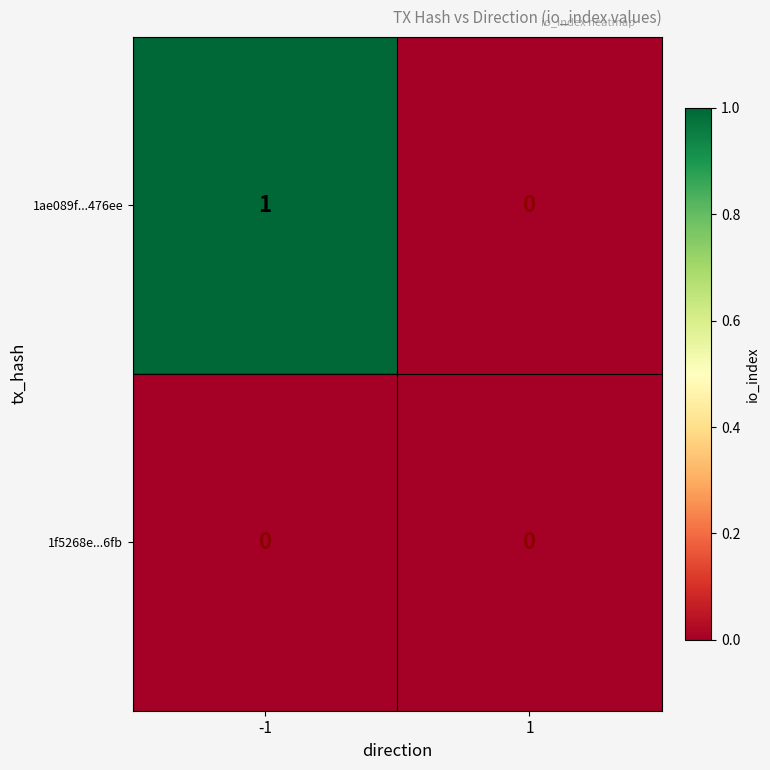

Which series has the widest spread of values?

1ae089f...476ee